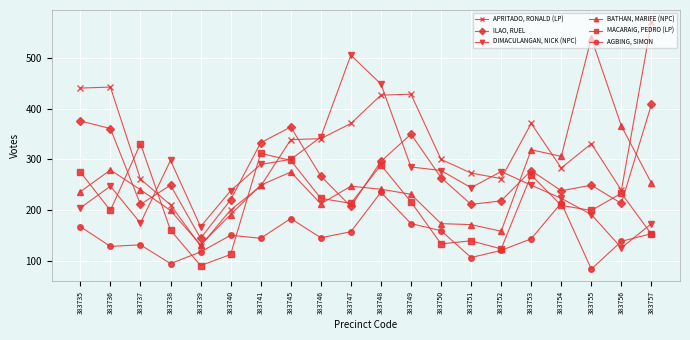

Which category has the highest value across all series?

383757